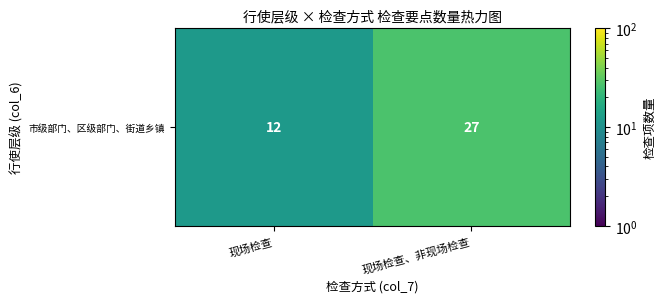

Read the value at 现场检查.

12